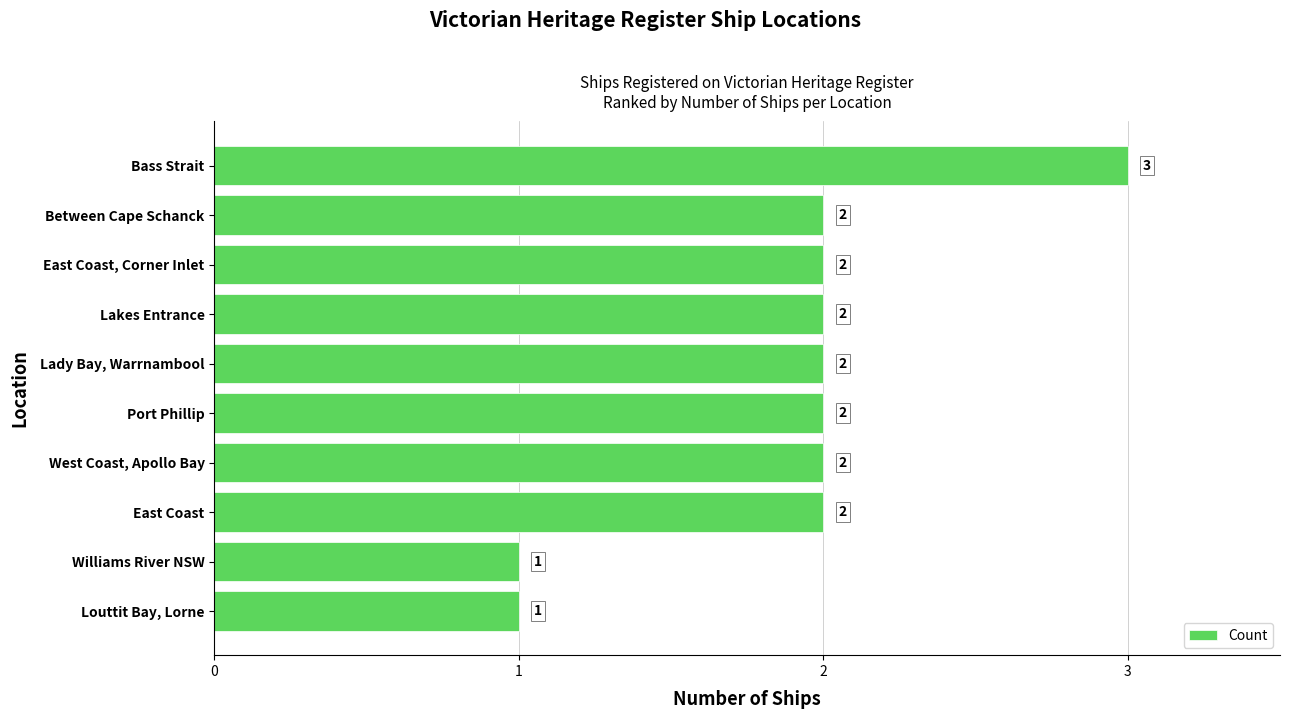

What is the difference between the maximum and minimum values?

2